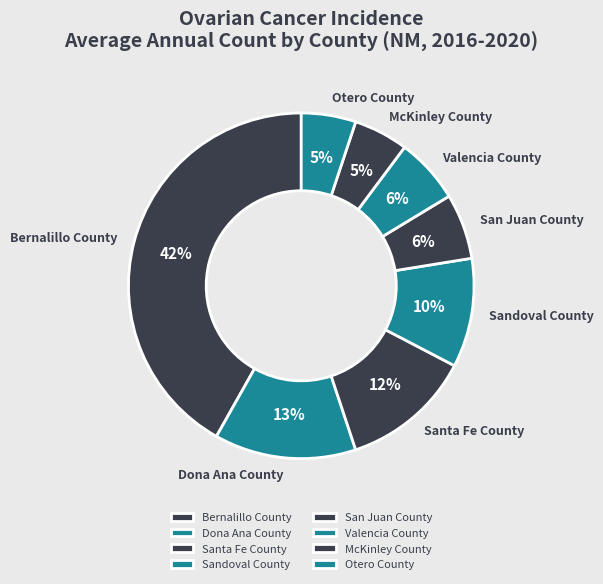

Count the number of slices in the pie.

8